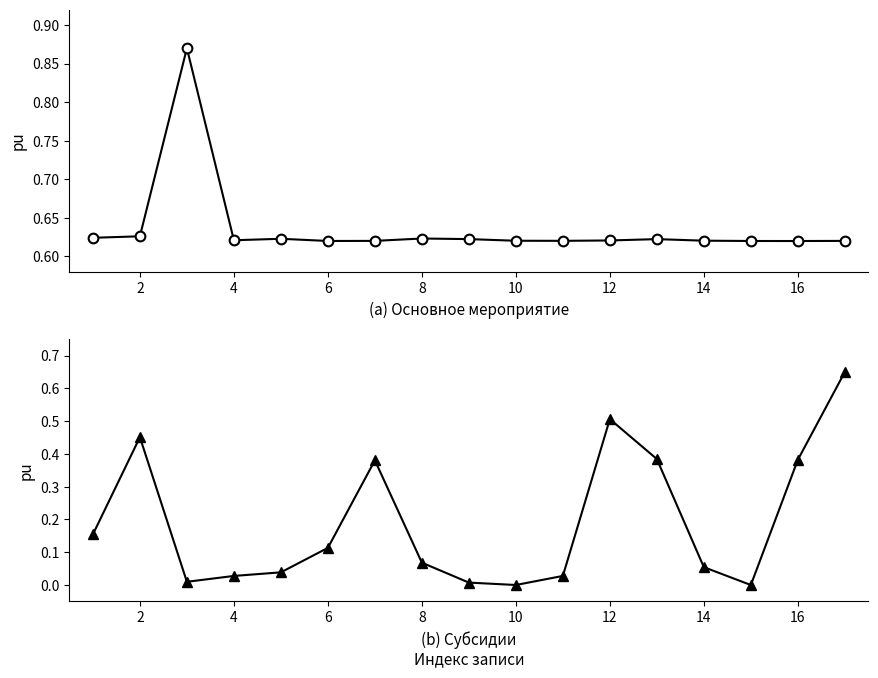

Is it true that Основное мероприятие 01 equals 0.2 at 0?

False